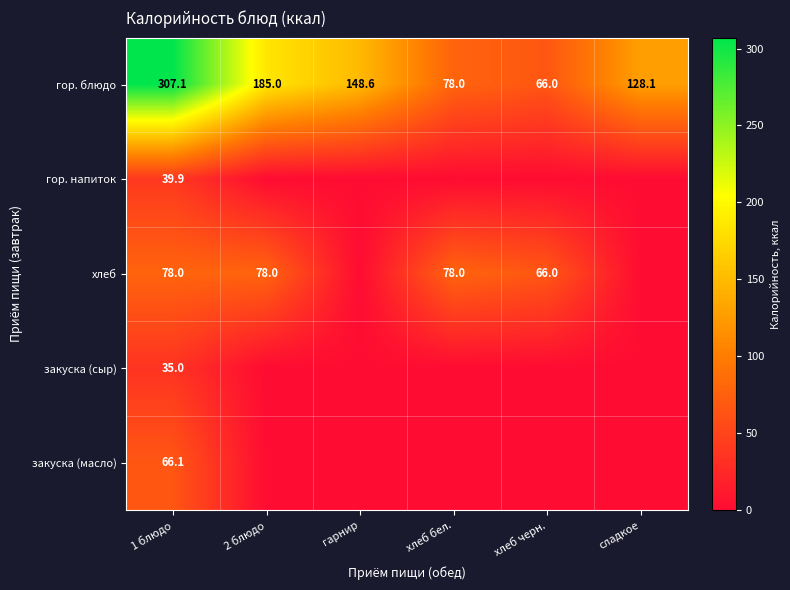

What is the total value across all series at сладкое?

128.1